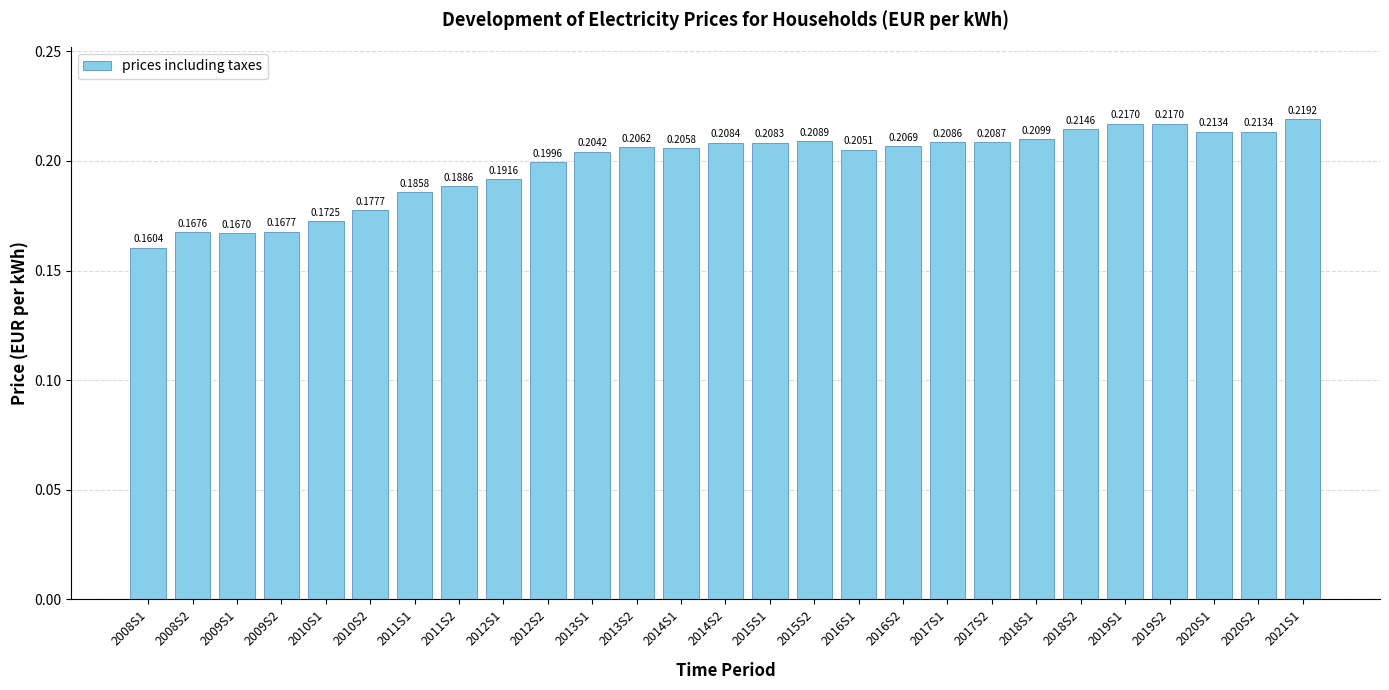

What is the sum of the values at 2015S2 and 2021S1?

0.4